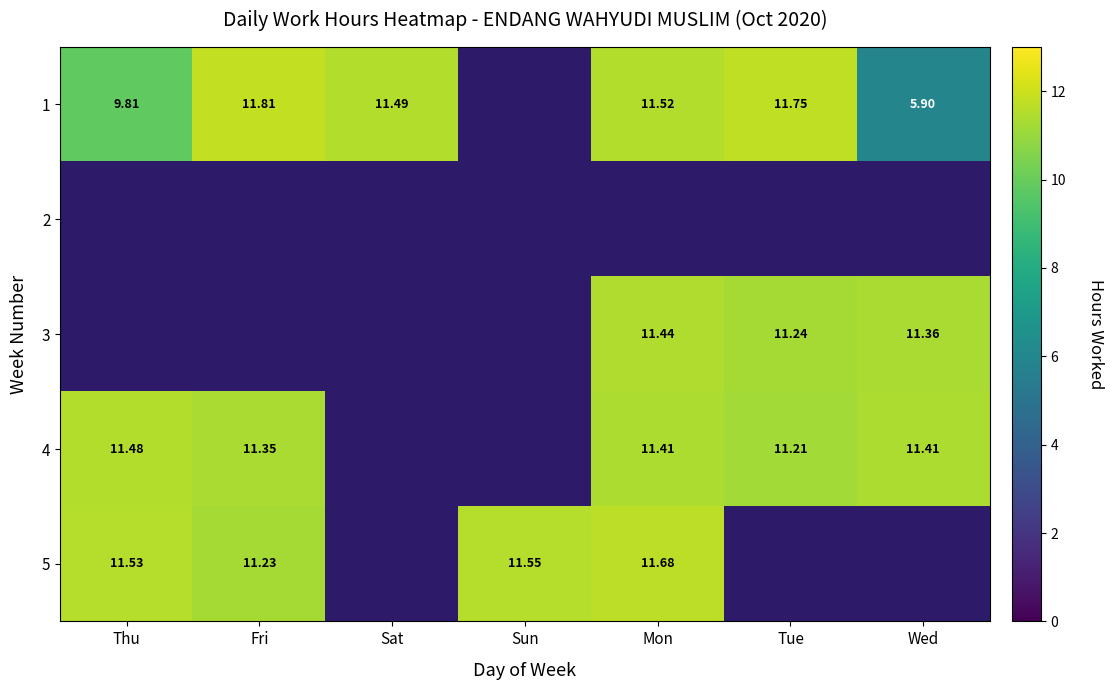

How many data points does each series have?

7